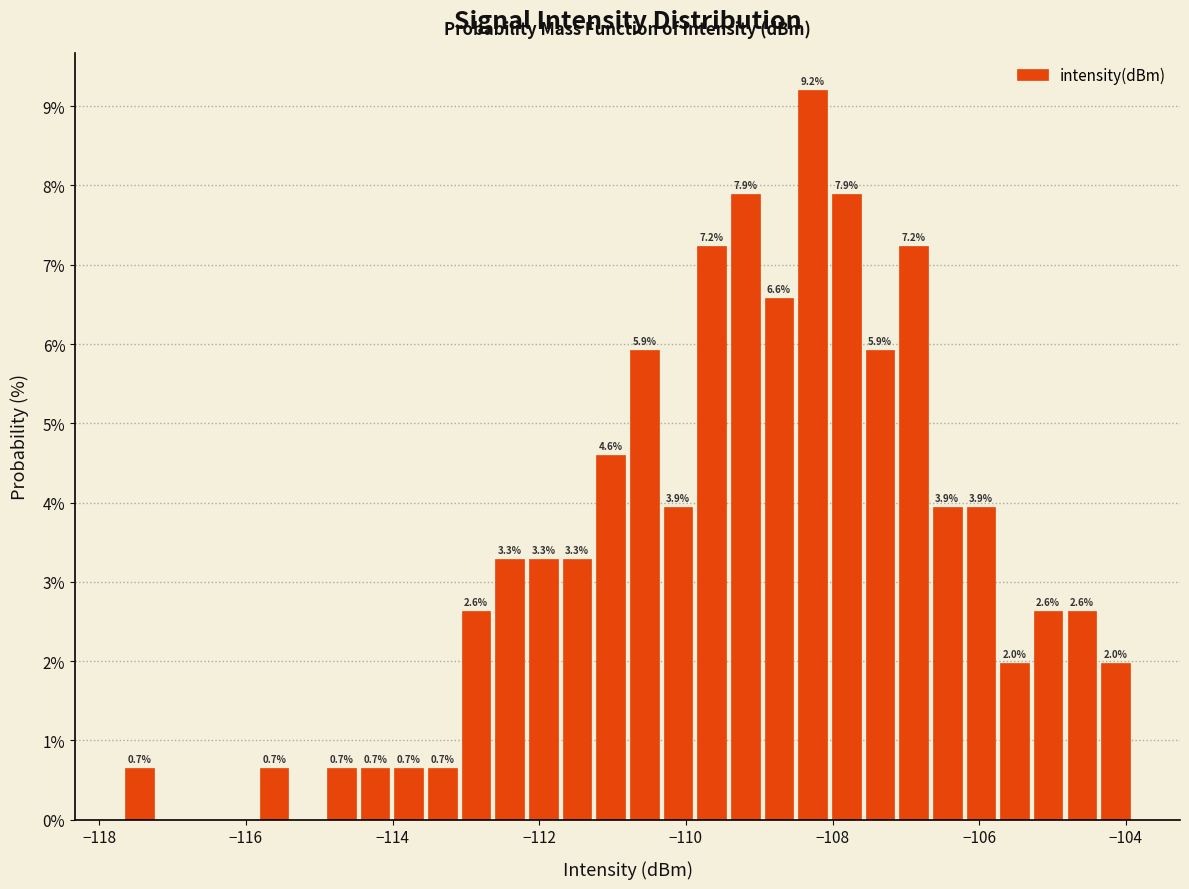

Around what value on the x-axis is the tallest bar? Give the approximate position of its centre, as read against the axis.

-108.2